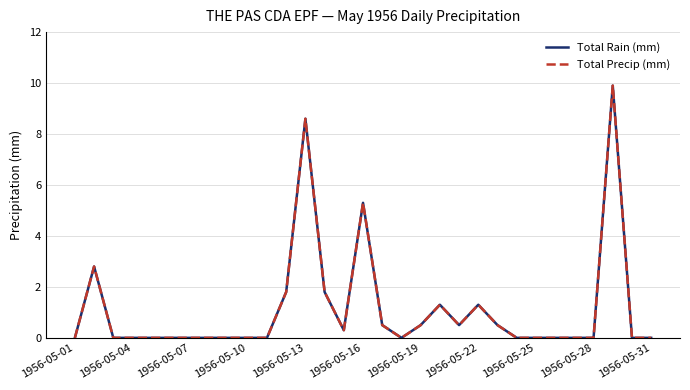

List the series in order of their peak value, highest first.

Total Rain (mm), Total Precip (mm)